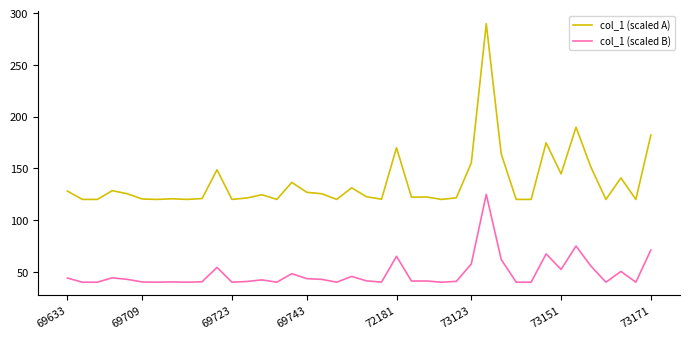

True or false: col_1 (scaled A) and col_1 (scaled B) intersect in this chart.

False